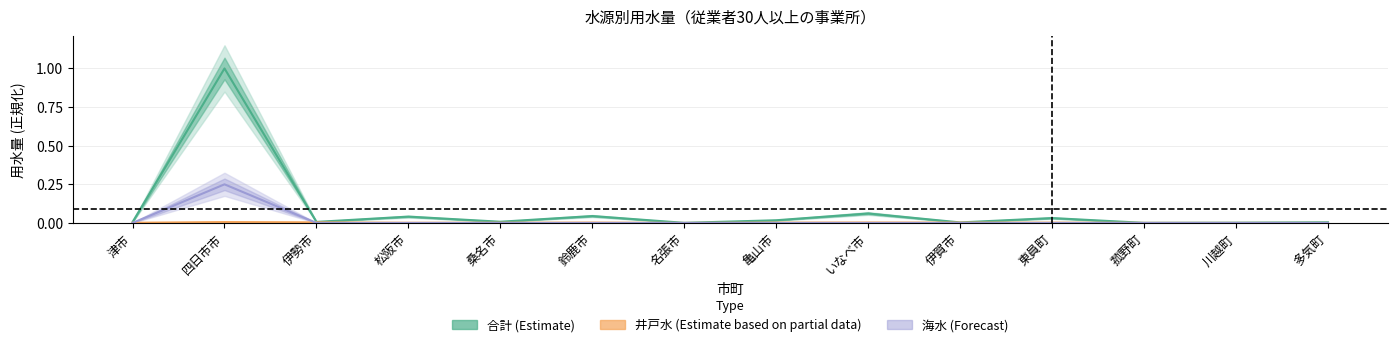

Is the value of 合計 at 亀山市 greater than the value of 海水 at 四日市市?

No